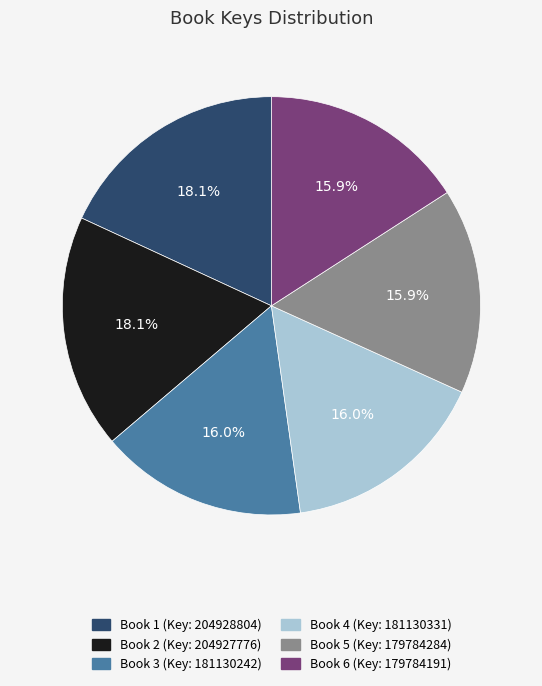

Does any single category account for the majority?

No